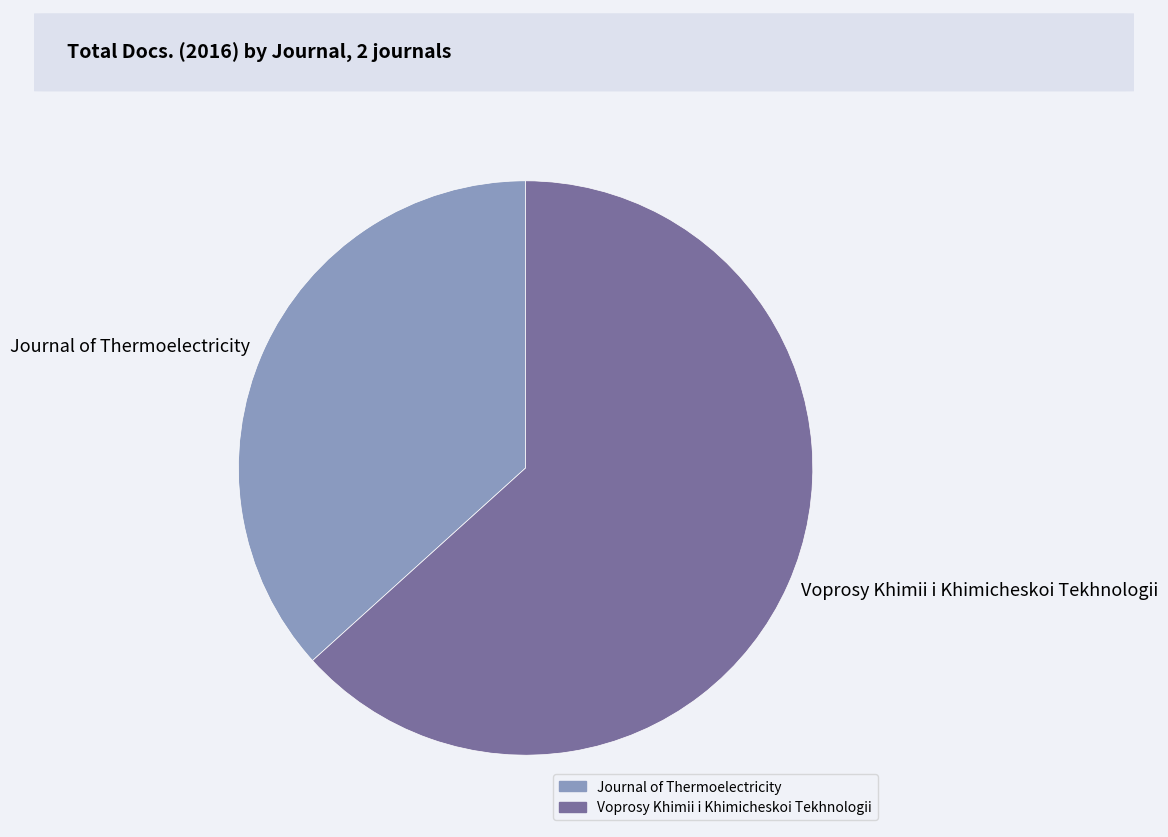

Which category has the biggest portion of the pie?

Voprosy Khimii i Khimicheskoi Tekhnologii